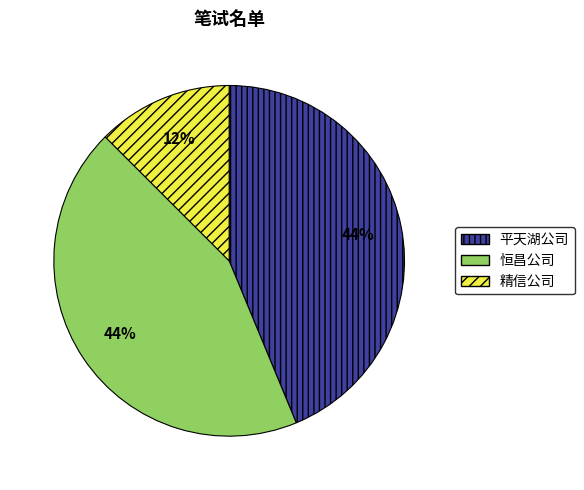

Is it true that 平天湖公司 is 44% of the pie?

True